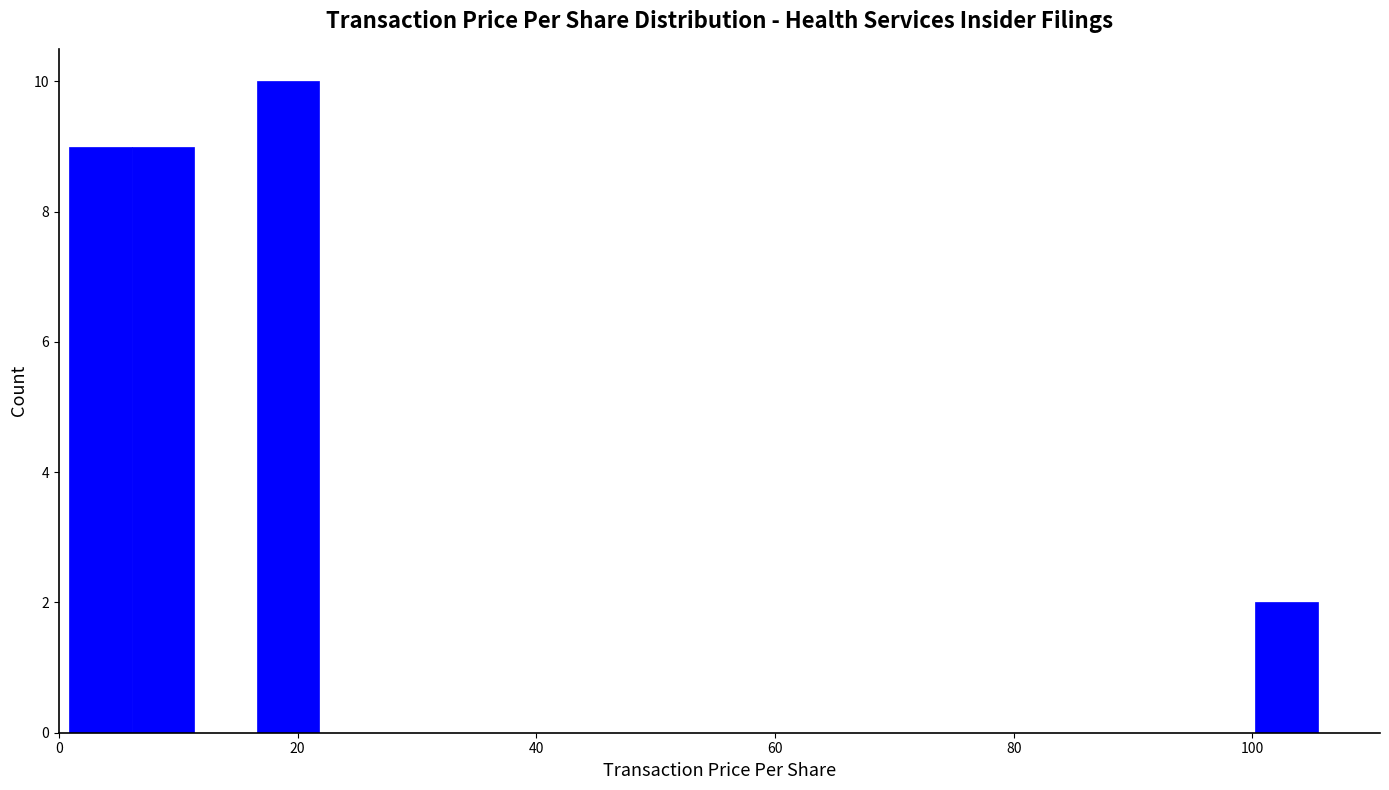

Around what value on the x-axis is the tallest bar? Give the approximate position of its centre, as read against the axis.

20